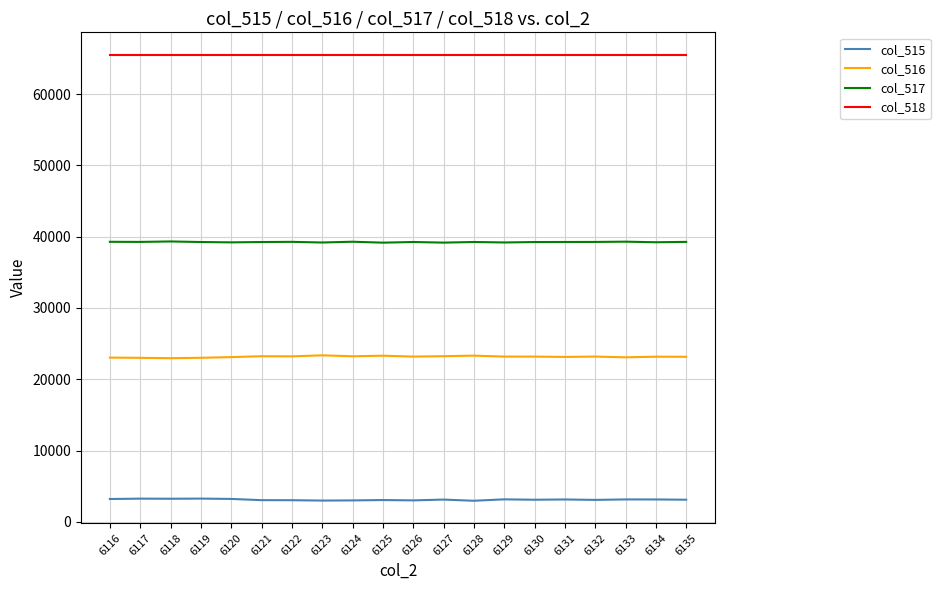

True or false: col_517 and col_516 cross at least once.

False